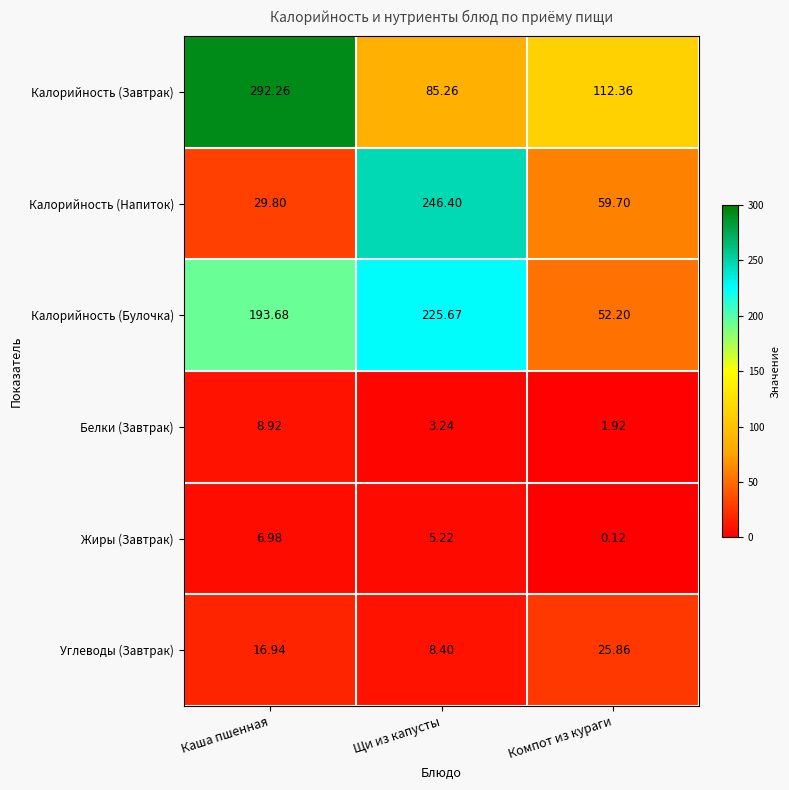

Between Щи из капусты and Компот из кураги, which series saw the biggest shift?

Калорийность (Напиток)